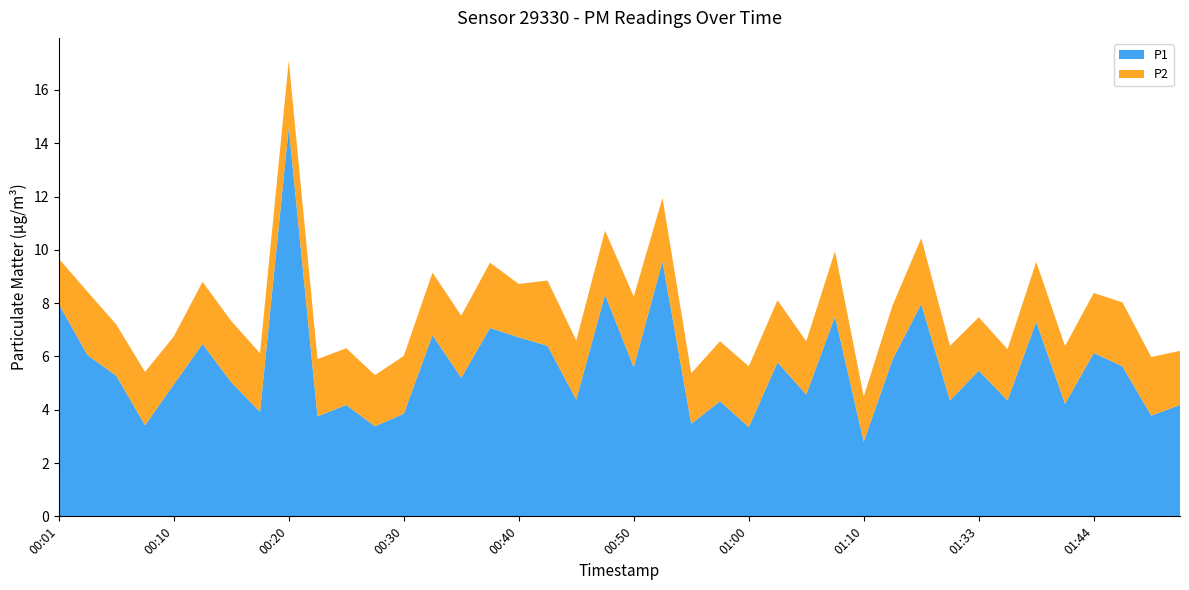

Reading left to right, transcribe all the data shown in this chart.

P1: 8.0	6.0	5.3	3.4	5.0	6.5	5.0	3.9	14.6	3.8	4.2	3.4	3.9	6.8	5.2	7.1	6.7	6.4	4.4	8.3	5.6	9.6	3.5	4.3	3.4	5.8	4.6	7.5	2.8	5.9	8.0	4.3	5.5	4.3	7.3	4.2	6.1	5.6	3.8	4.2
P2: 1.7	2.4	1.9	2.0	1.8	2.3	2.3	2.2	2.5	2.1	2.1	1.9	2.2	2.4	2.3	2.5	2.0	2.5	2.2	2.4	2.6	2.4	1.9	2.2	2.3	2.3	2.0	2.5	1.7	2.0	2.5	2.0	2.0	1.9	2.2	2.2	2.2	2.4	2.2	2.0